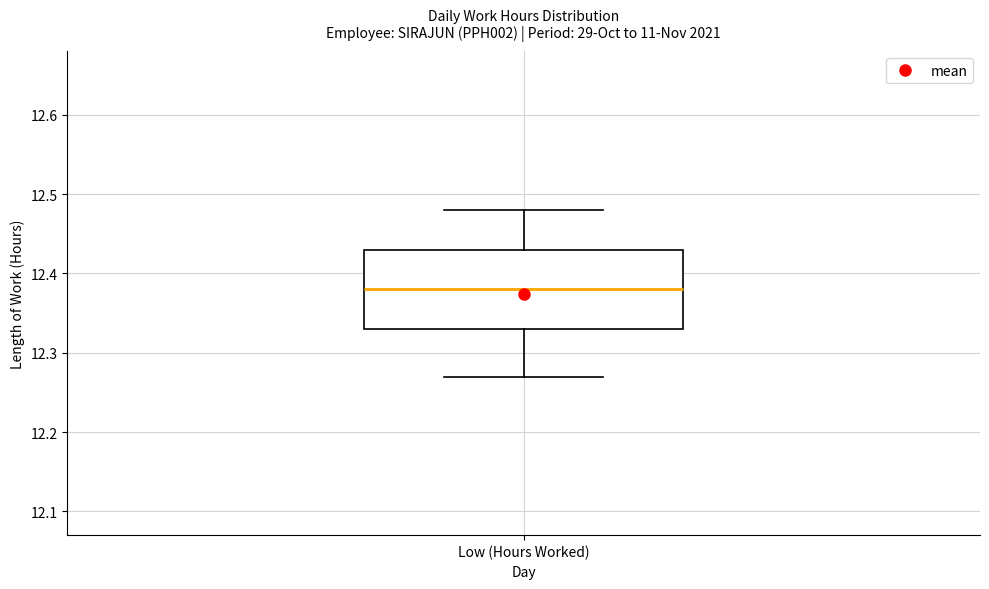

Transcribe this box plot: give where the median line is, the range the box spans, and where the two whiskers end, as read against the y-axis. The values are not printed on the chart, so give them approximately, as read against the axis.

median 12.38, box 12.33 to 12.43, whiskers 12.27 to 12.48